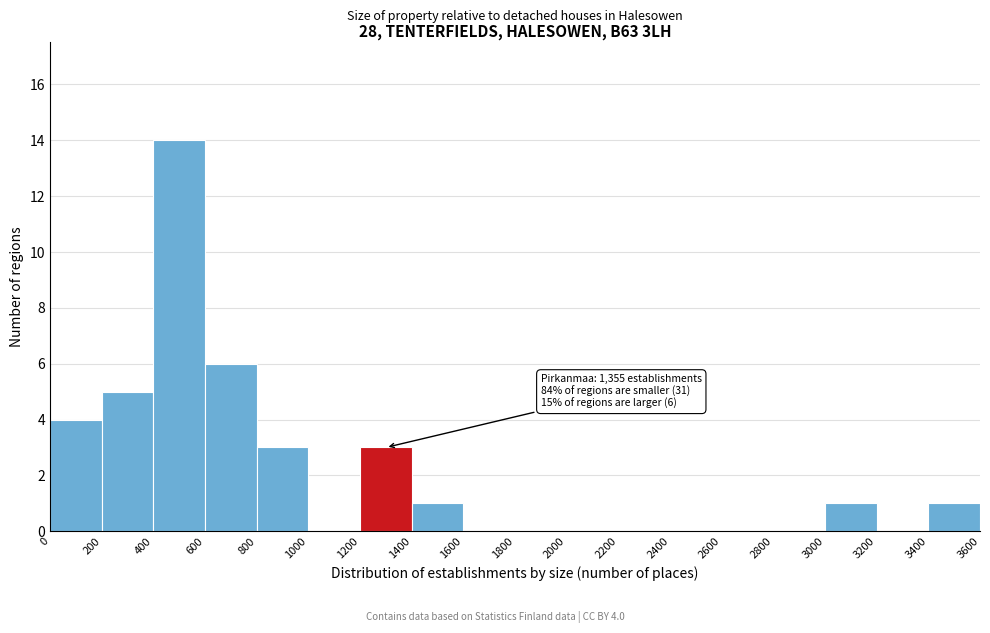

Over which range of the x-axis is the bar tallest?

400 to 600